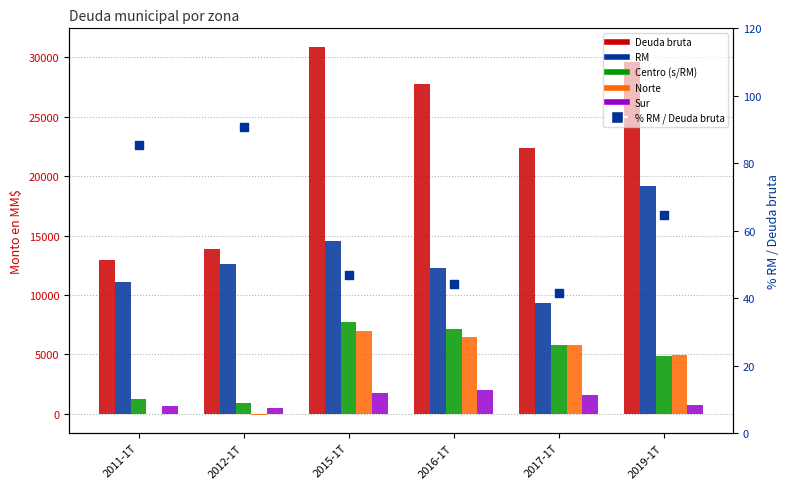

What are all the series names shown in the legend?

Deuda bruta, RM, Centro (s/RM), Norte, Sur, % RM / Deuda bruta